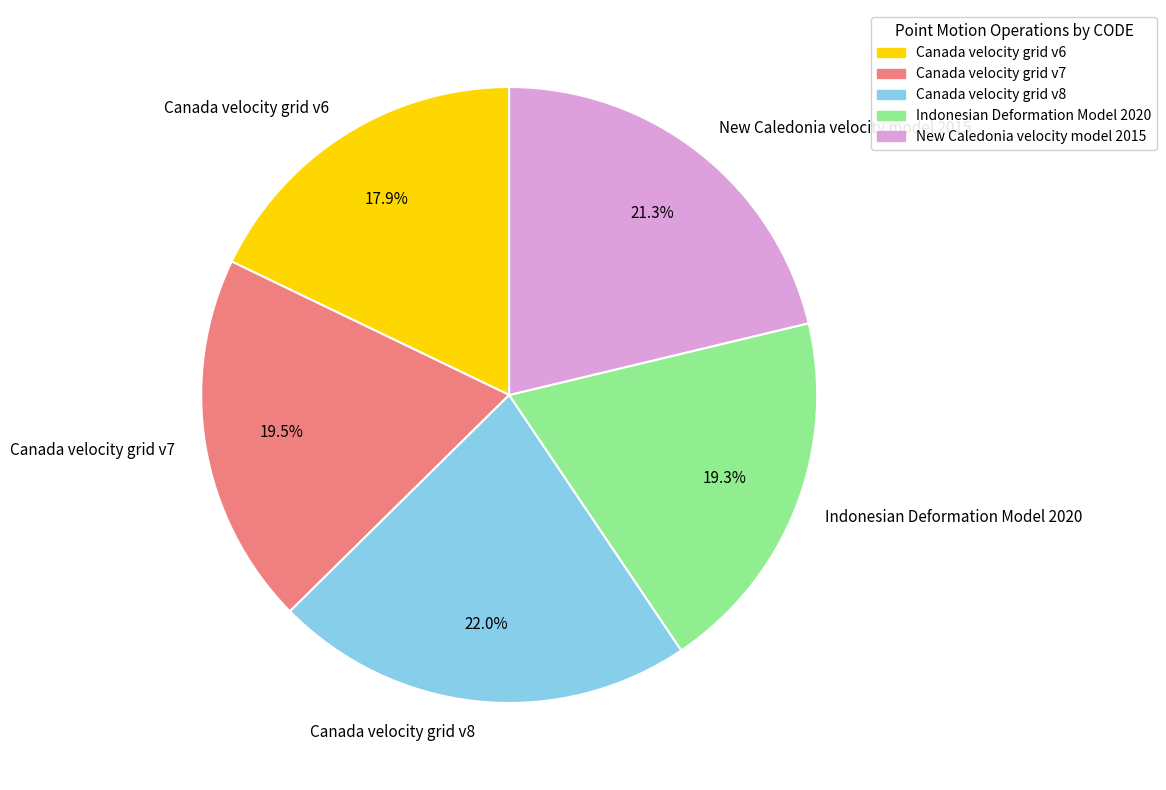

How many slices are in this pie chart?

5